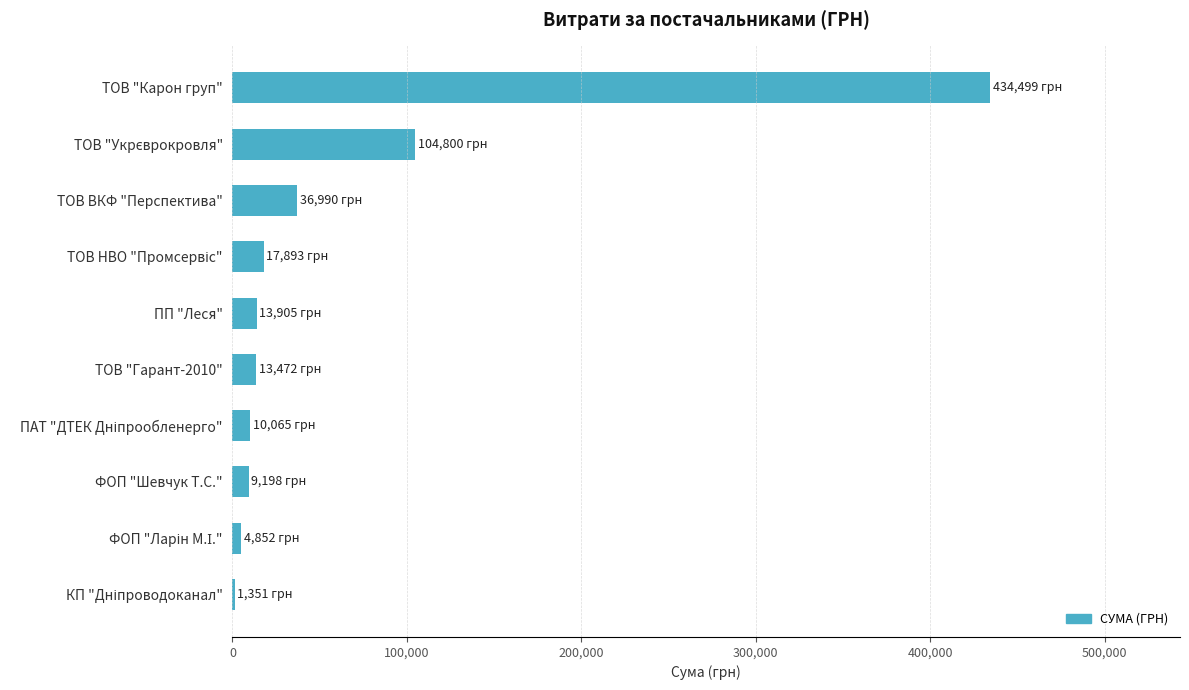

What is the greatest value displayed?

434499.4